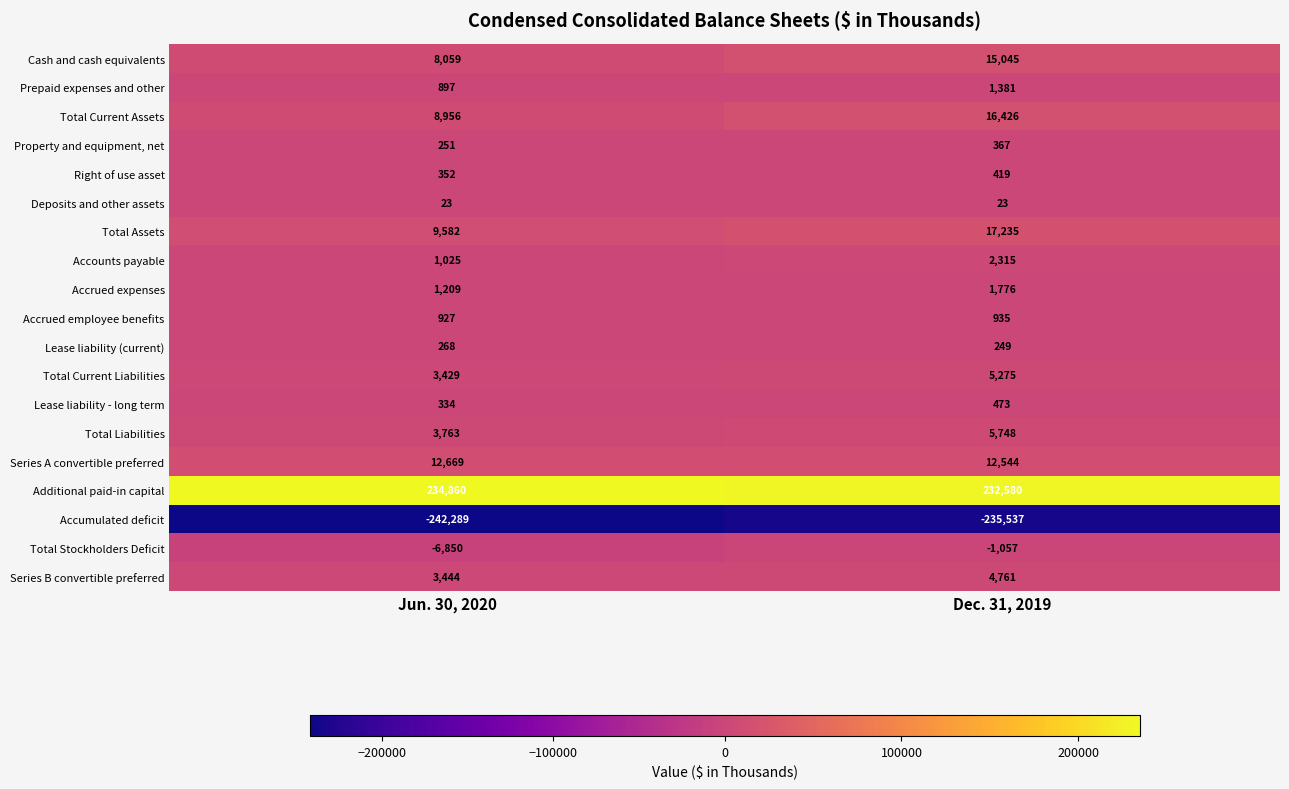

What is the difference between the highest and lowest values at Dec. 31, 2019?

468117